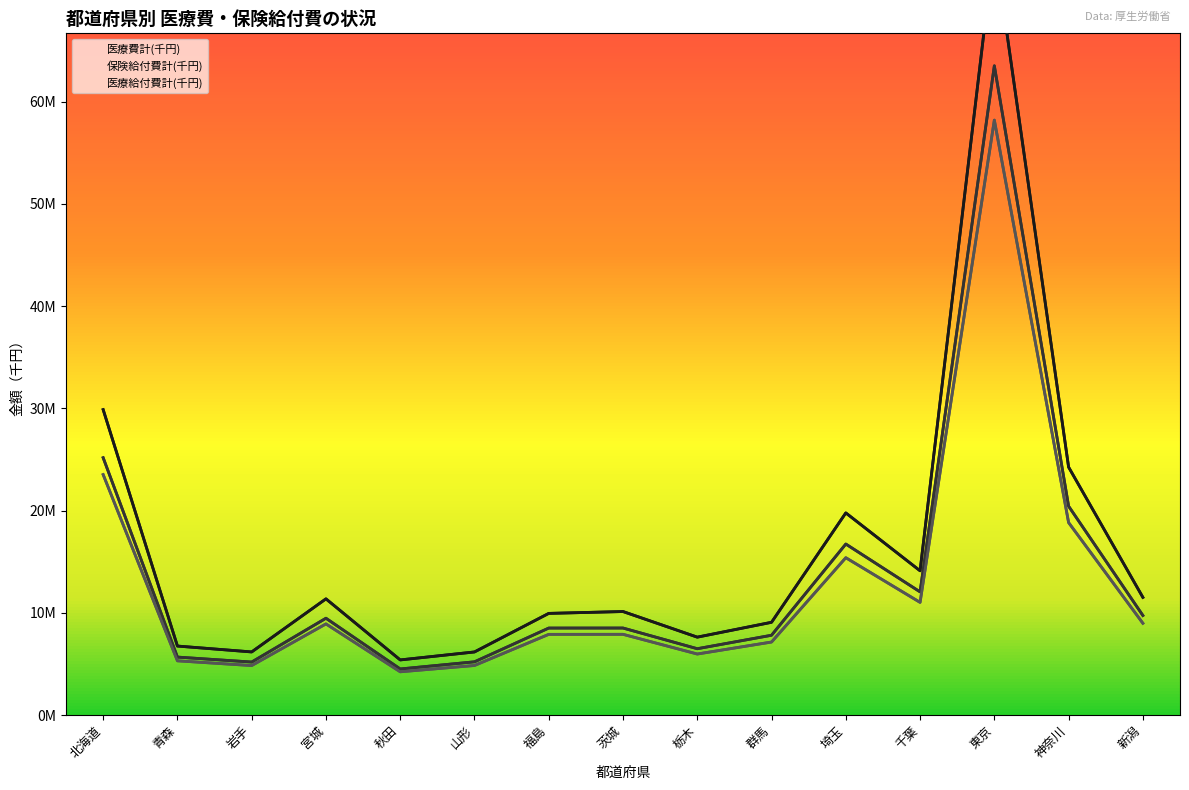

What is the label of the 9th point from the left?

栃木